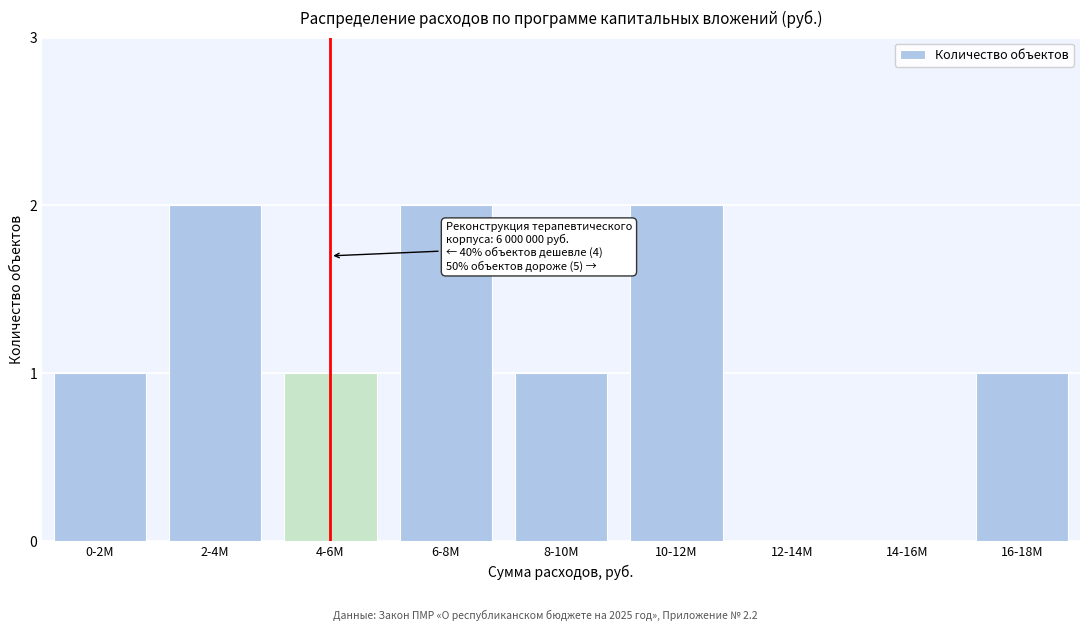

Reading left to right, list all the values displayed in this chart.

0-2M=1	2-4M=2	4-6M=1	6-8M=2	8-10M=1	10-12M=2	12-14M=0	14-16M=0	16-18M=1